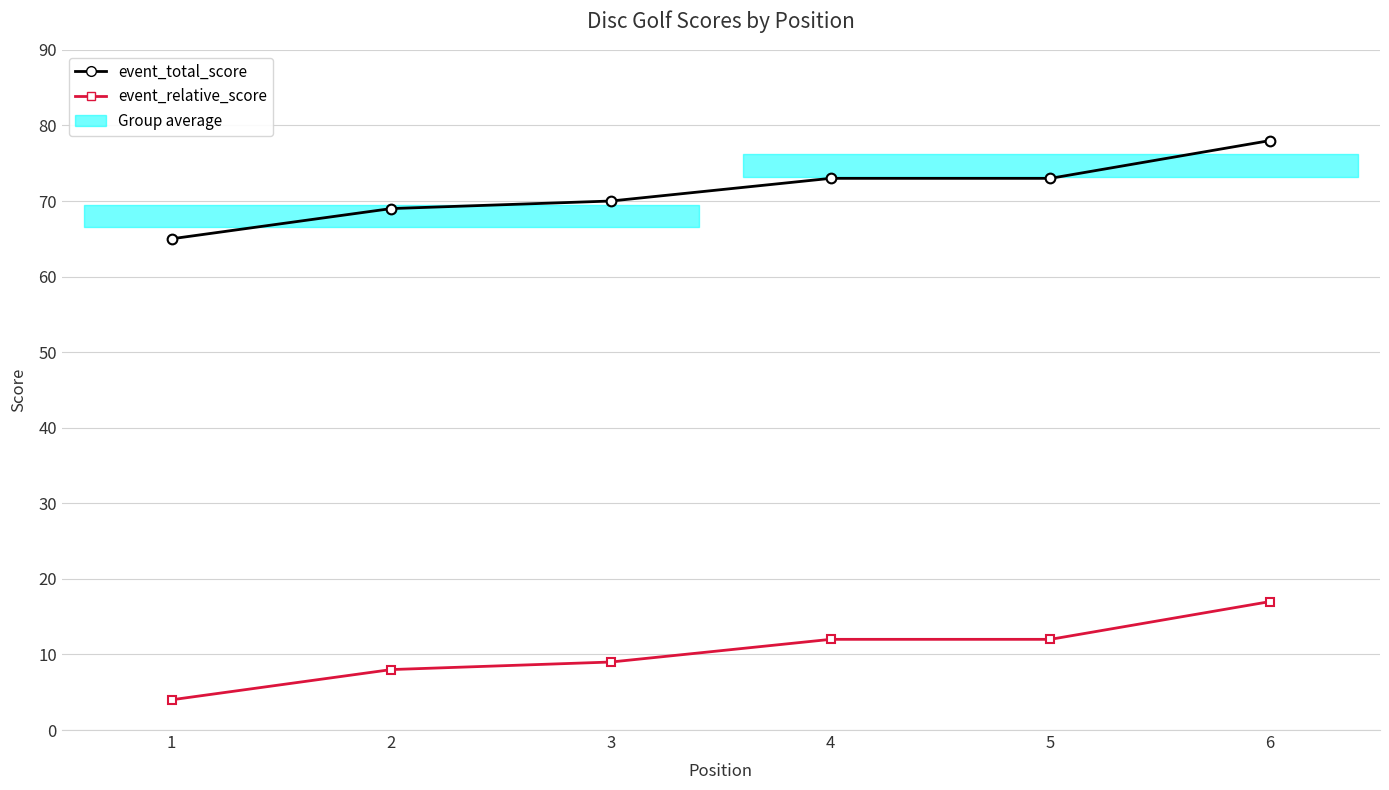

Which series has the largest range (max minus min)?

event_total_score